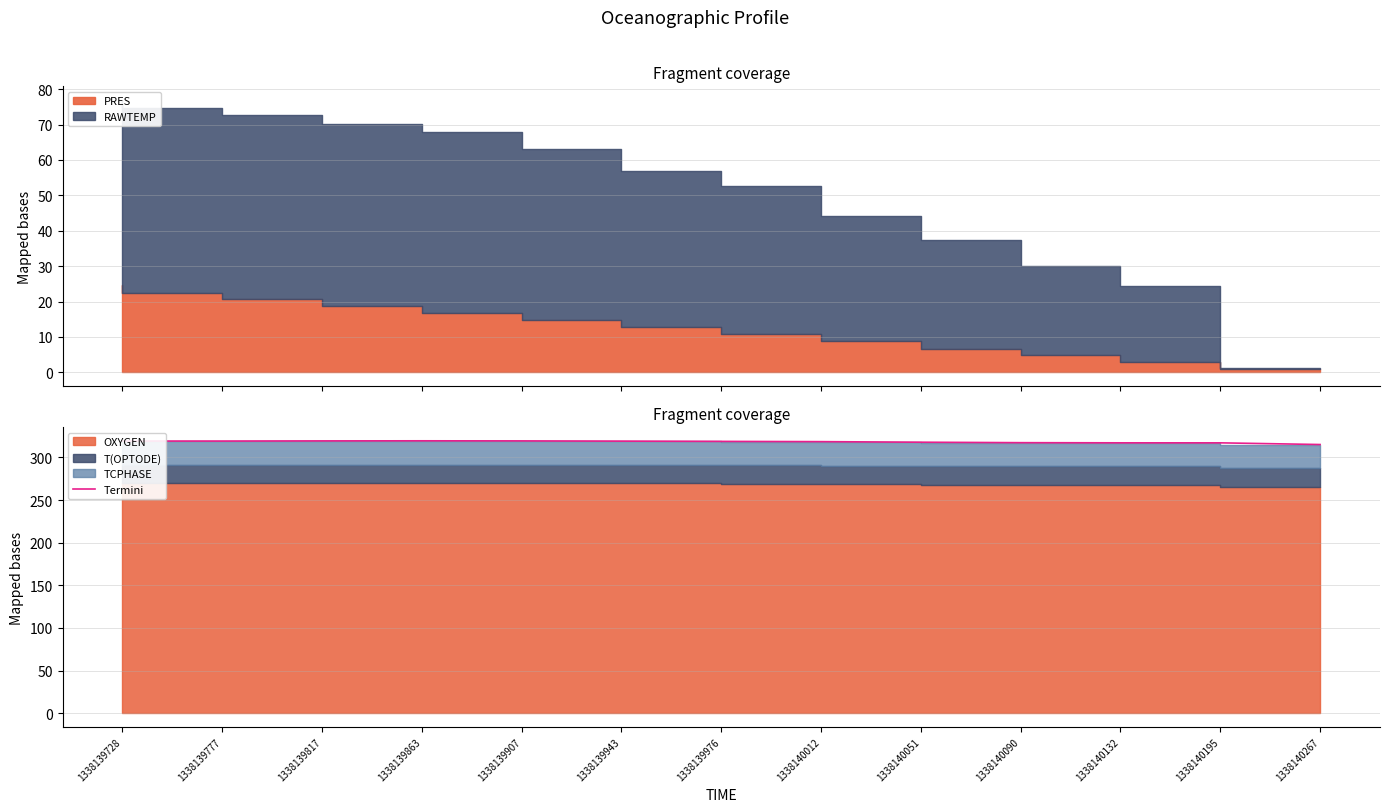

At which label is the value closest to 317?

1338140195